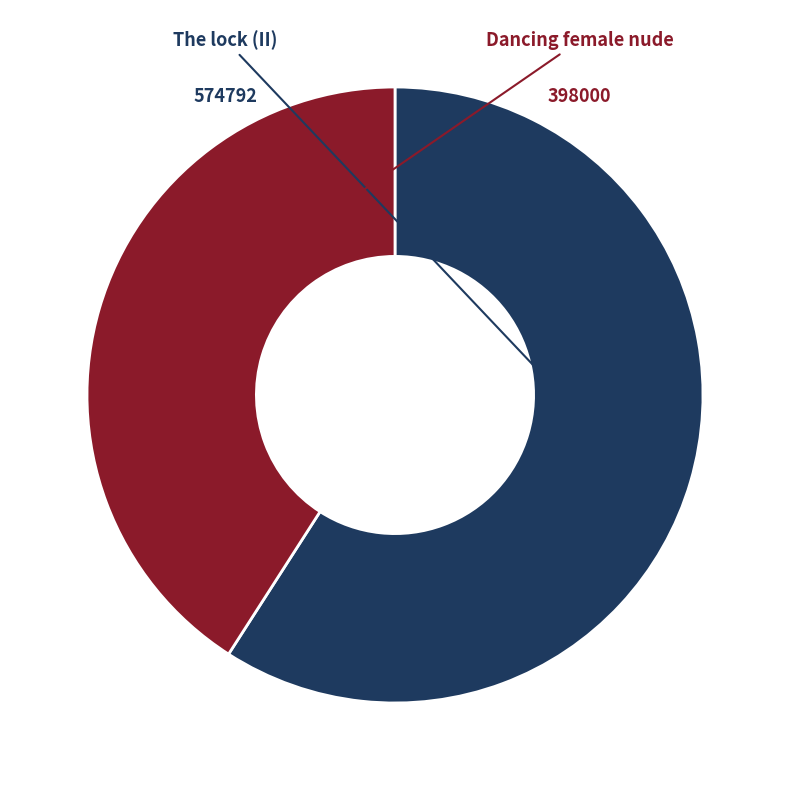

Is there any slice that represents more than half of the pie?

Yes